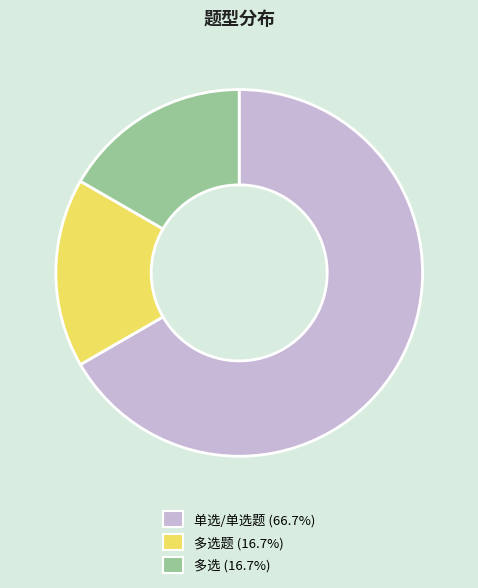

Is there a majority slice in this chart?

Yes